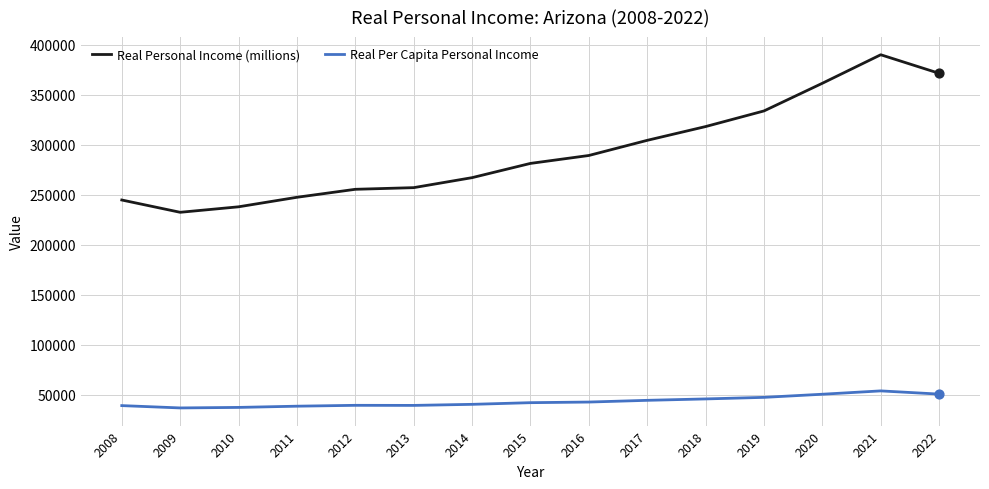

Between 2011 and 2018, which series saw the biggest shift?

Real Personal Income (millions)